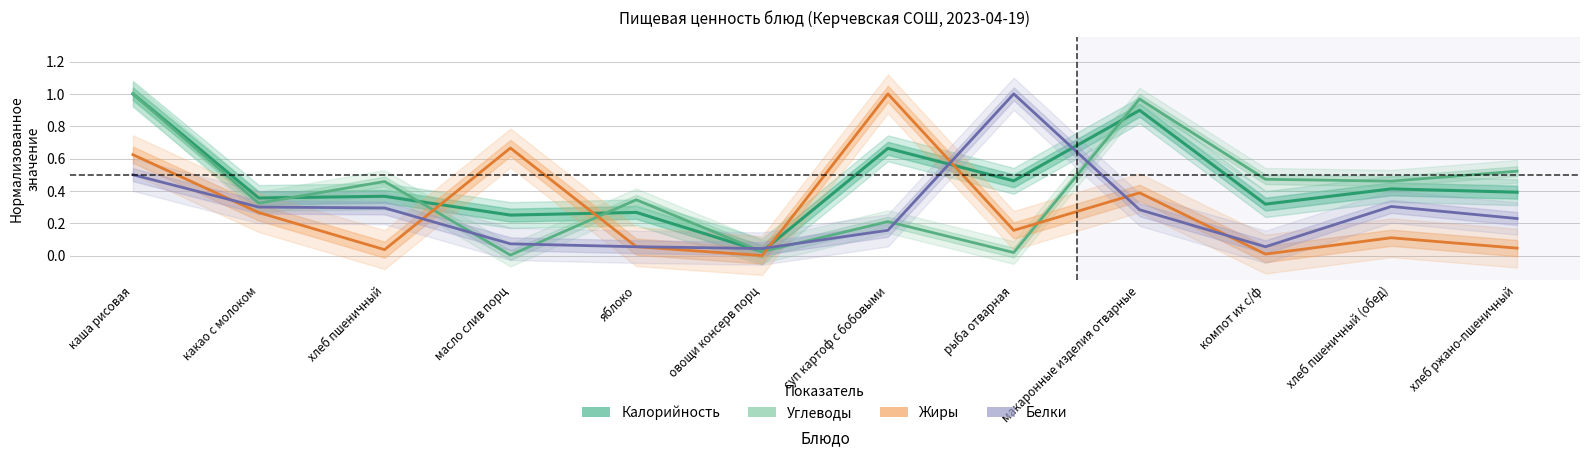

What is the average value of the Калорийность series?

0.5